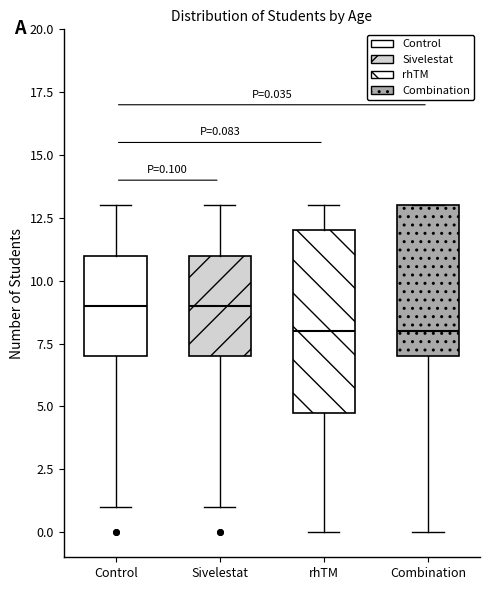

Which box is the tallest, from its lower edge to its upper edge?

rhTM